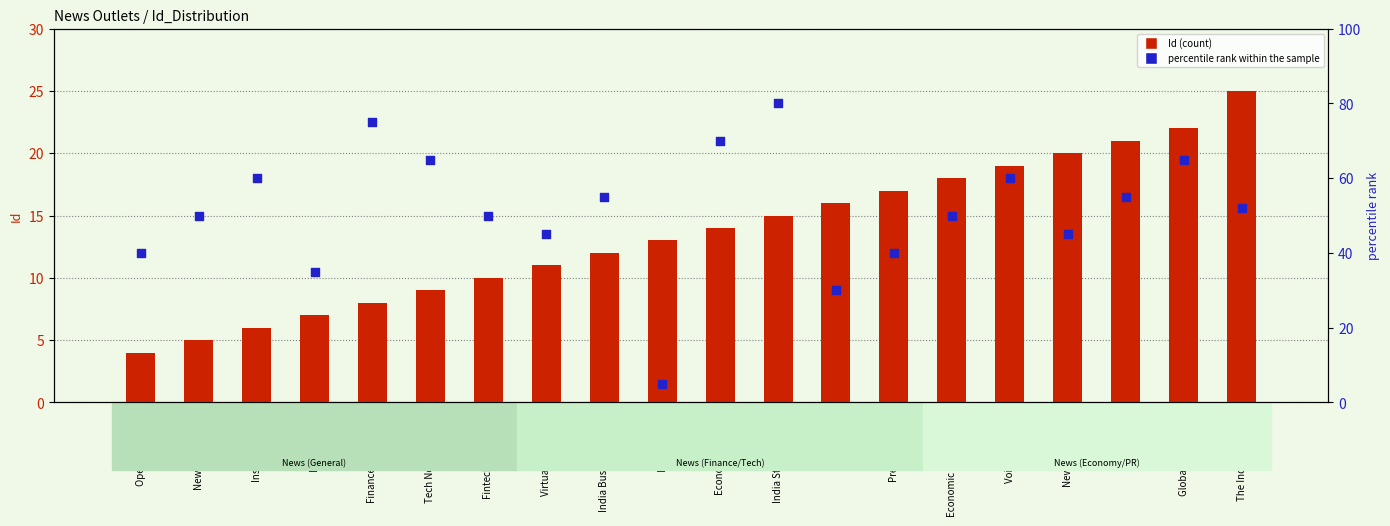

What are all the series names shown in the legend?

Id (count), percentile rank within the sample